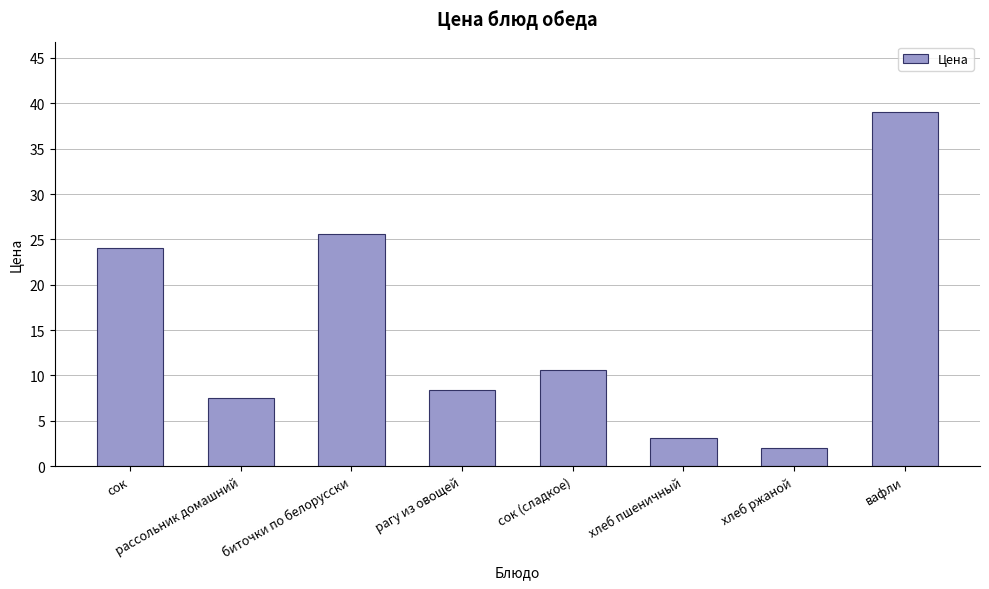

What is the label of the 2nd bar from the left?

рассольник домашний